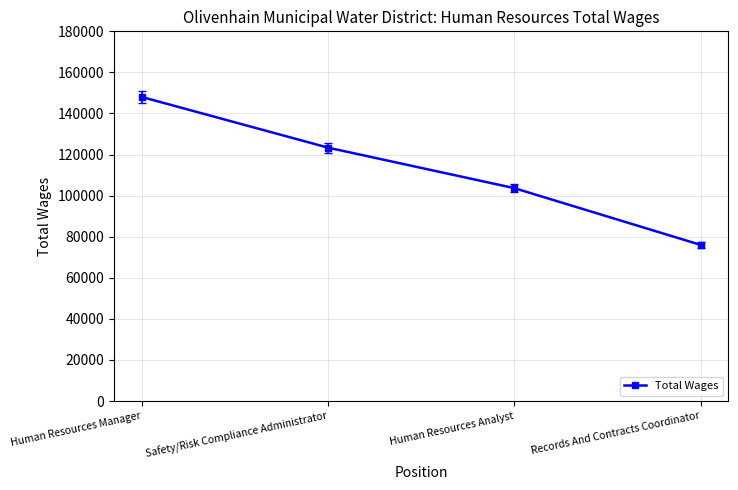

What is the label of the 3rd point from the right?

Safety/Risk Compliance Administrator